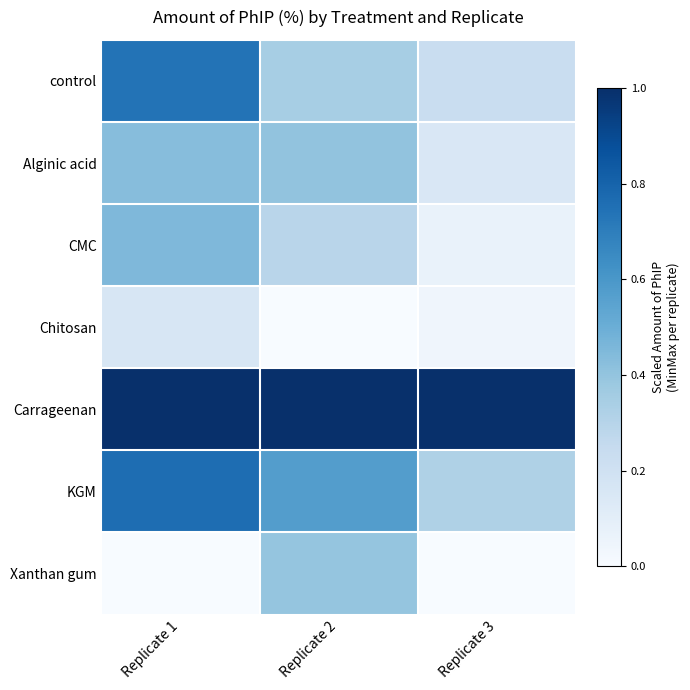

Reading left to right, transcribe all the data shown in this chart.

control: Replicate 1=0.7	Replicate 2=0.3	Replicate 3=0.2
Alginic acid: Replicate 1=0.4	Replicate 2=0.4	Replicate 3=0.2
CMC: Replicate 1=0.5	Replicate 2=0.3	Replicate 3=0.1
Chitosan: Replicate 1=0.2	Replicate 2=0.0	Replicate 3=0.0
Carrageenan: Replicate 1=1.0	Replicate 2=1.0	Replicate 3=1.0
KGM: Replicate 1=0.8	Replicate 2=0.6	Replicate 3=0.3
Xanthan gum: Replicate 1=0.0	Replicate 2=0.4	Replicate 3=0.0